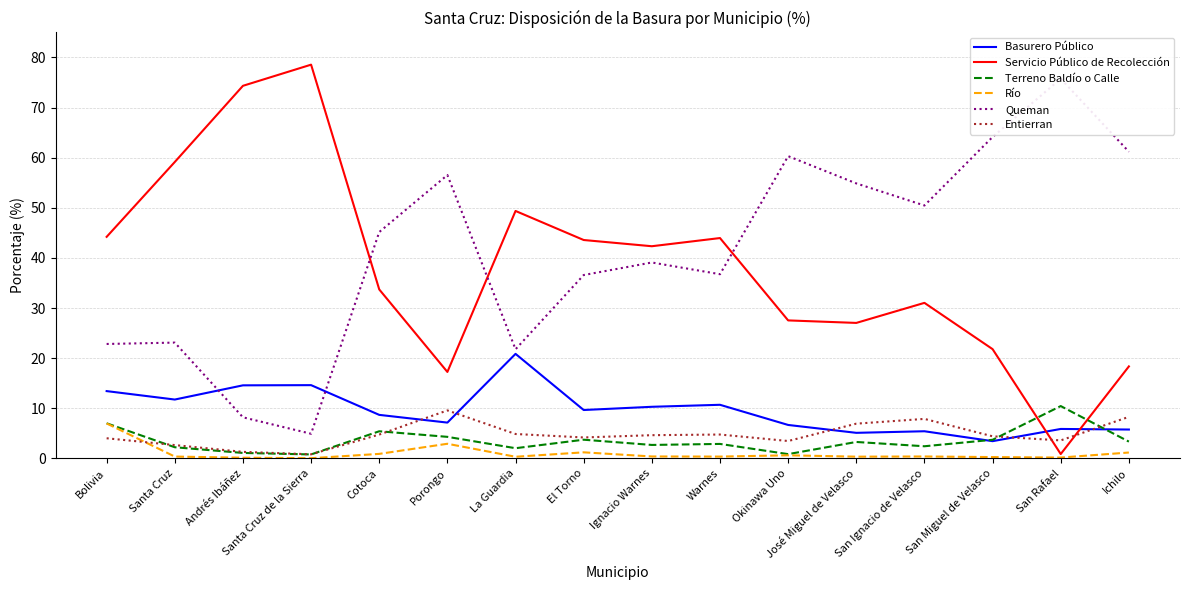

List the labels in order of Servicio Público de Recolección value, smallest first.

San Rafael, Porongo, Ichilo, San Miguel de Velasco, José Miguel de Velasco, Okinawa Uno, San Ignacio de Velasco, Cotoca, Ignacio Warnes, El Torno, Warnes, Bolivia, La Guardia, Santa Cruz, Andrés Ibáñez, Santa Cruz de la Sierra